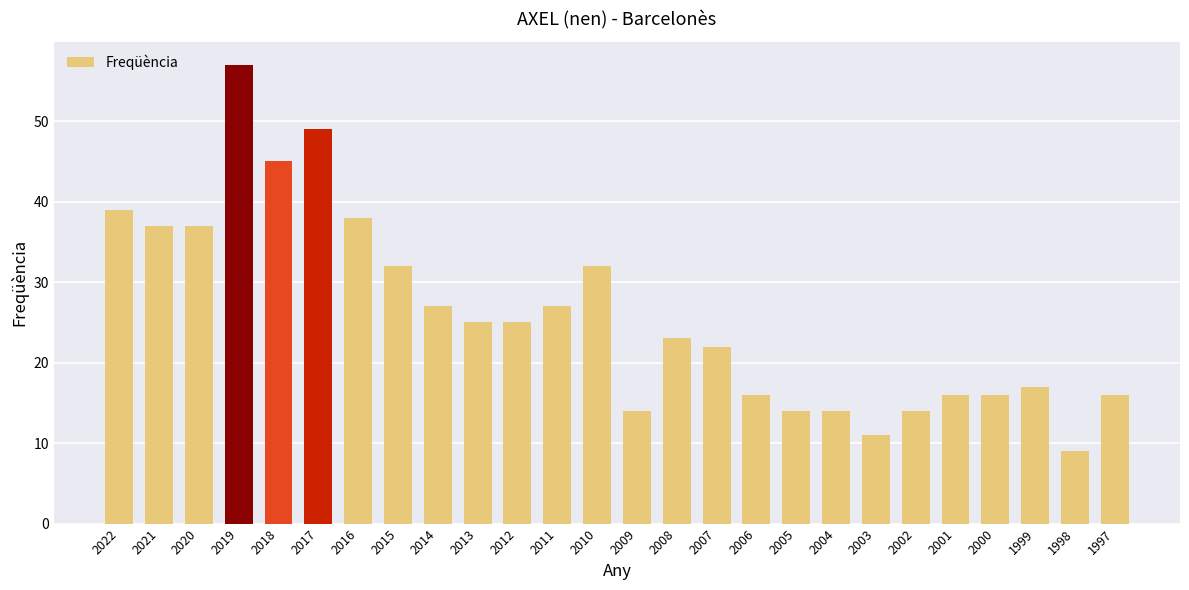

What is the value of the 21st bar from the left?

14